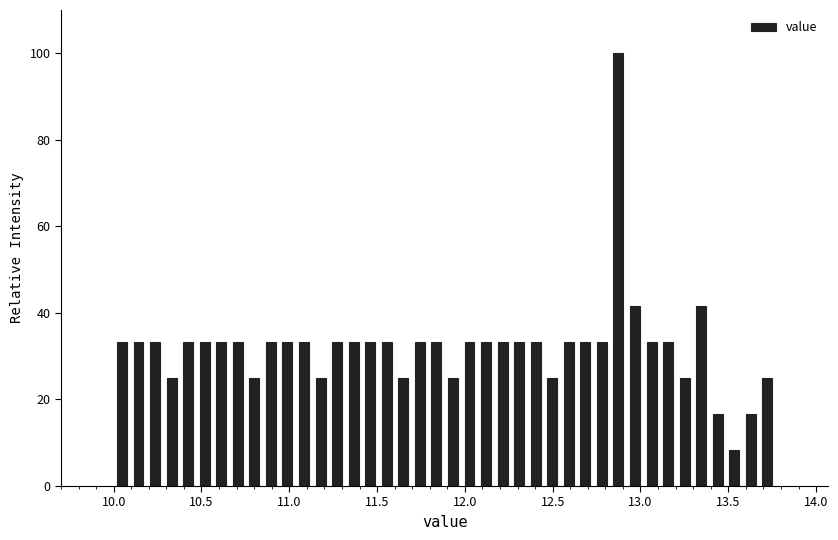

Read against the x-axis, roughly where is the centre of the tallest bar?

12.85